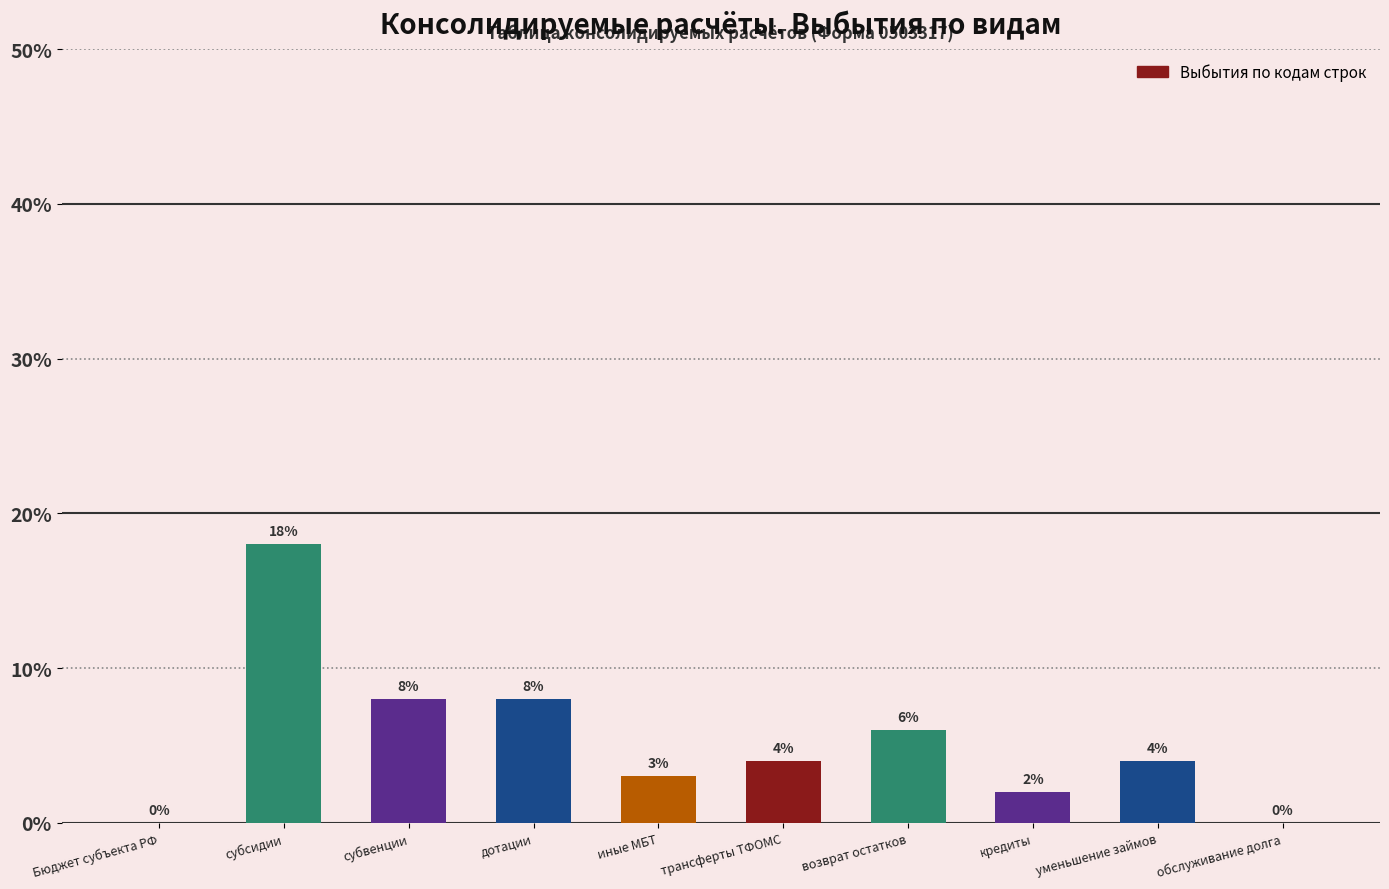

Reading left to right, transcribe all the data shown in this chart.

Бюджет субъекта РФ=0	субсидии=18	субвенции=8	дотации=8	иные МБТ=3	трансферты ТФОМС=4	возврат остатков=6	кредиты=2	уменьшение займов=4	обслуживание долга=0